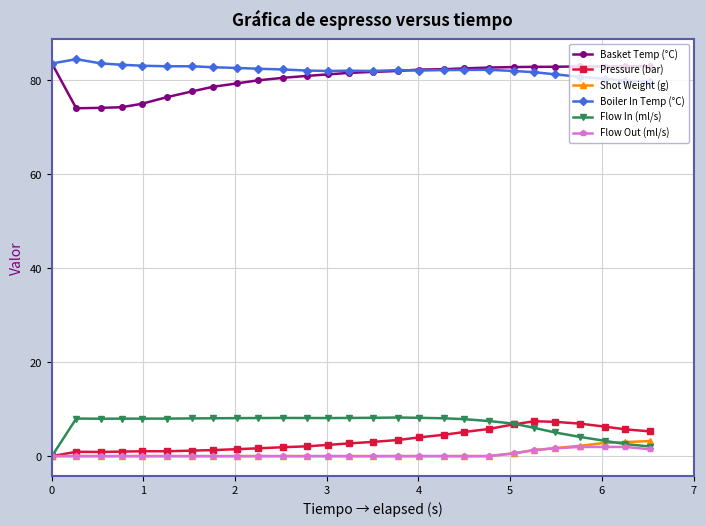

True or false: Boiler In Temp (°C) and Flow In (ml/s) cross at least once.

False